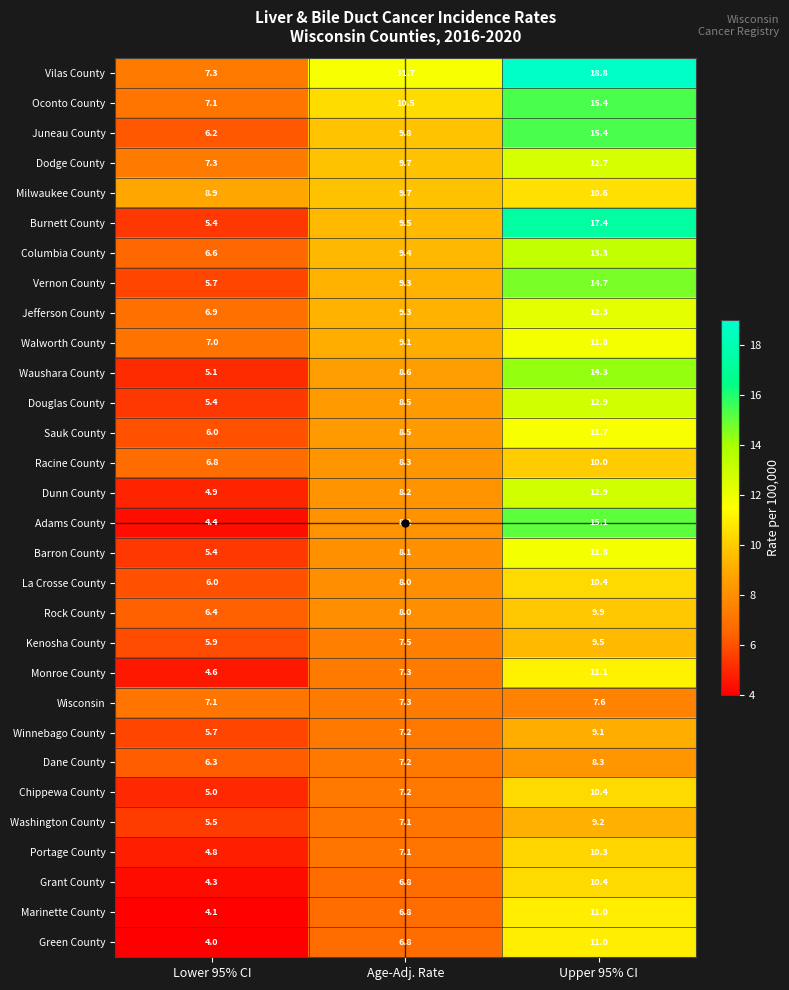

The Wisconsin series shows 1.8 at Lower 95% CI. True or false?

False